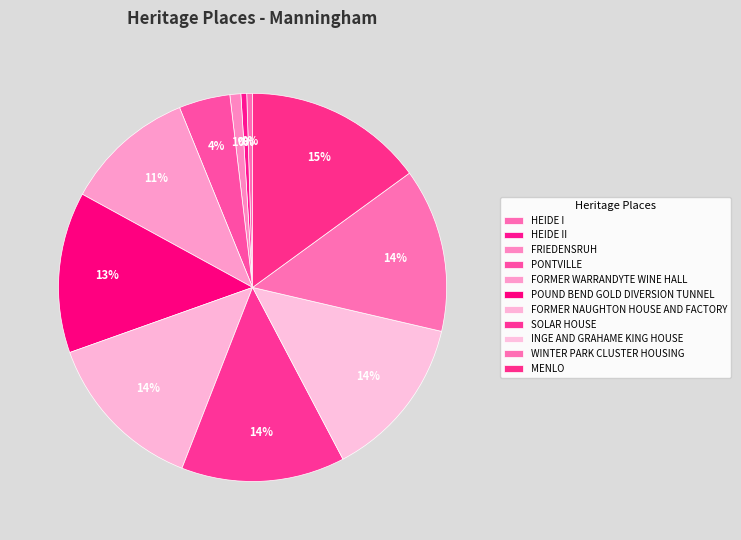

What percentage is NOT represented by POUND BEND GOLD DIVERSION TUNNEL?

86.6%